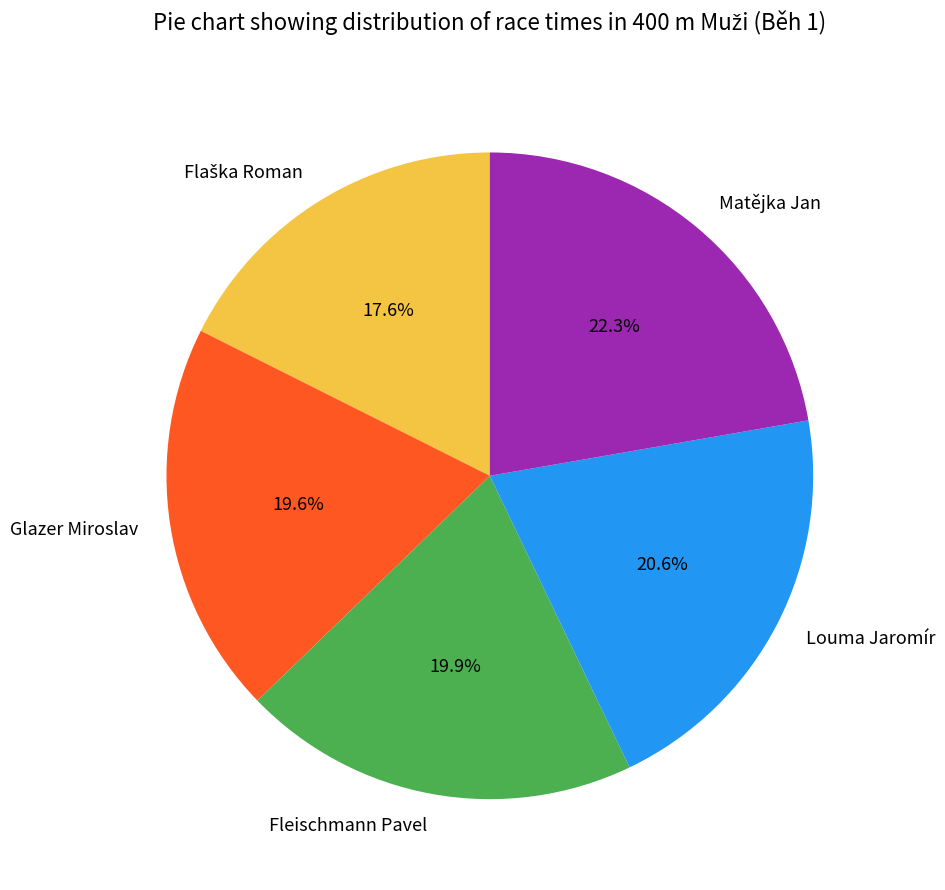

Approximately how many times larger is the value at Louma Jaromír compared to Glazer Miroslav?

1.1